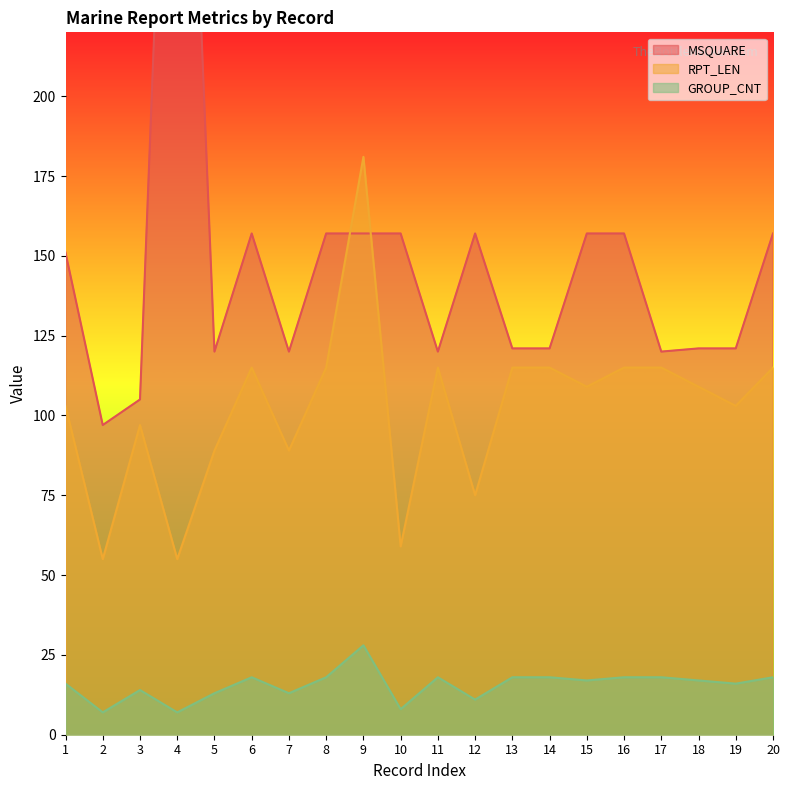

What are all the series names shown in the legend?

MSQUARE, RPT_LEN, GROUP_CNT